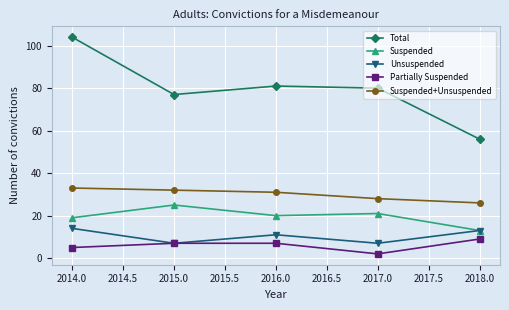

What is the total value across all series at 2014.0?

175